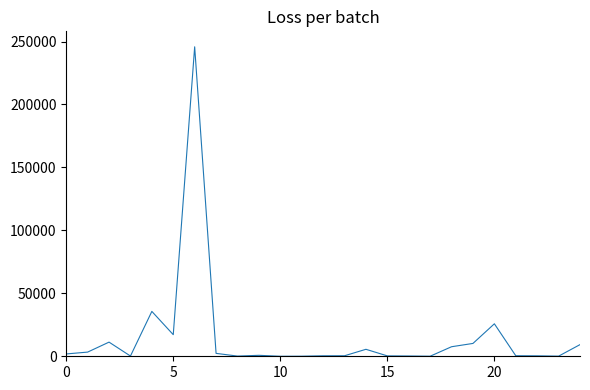

What is the maximum value shown in the chart?

245801